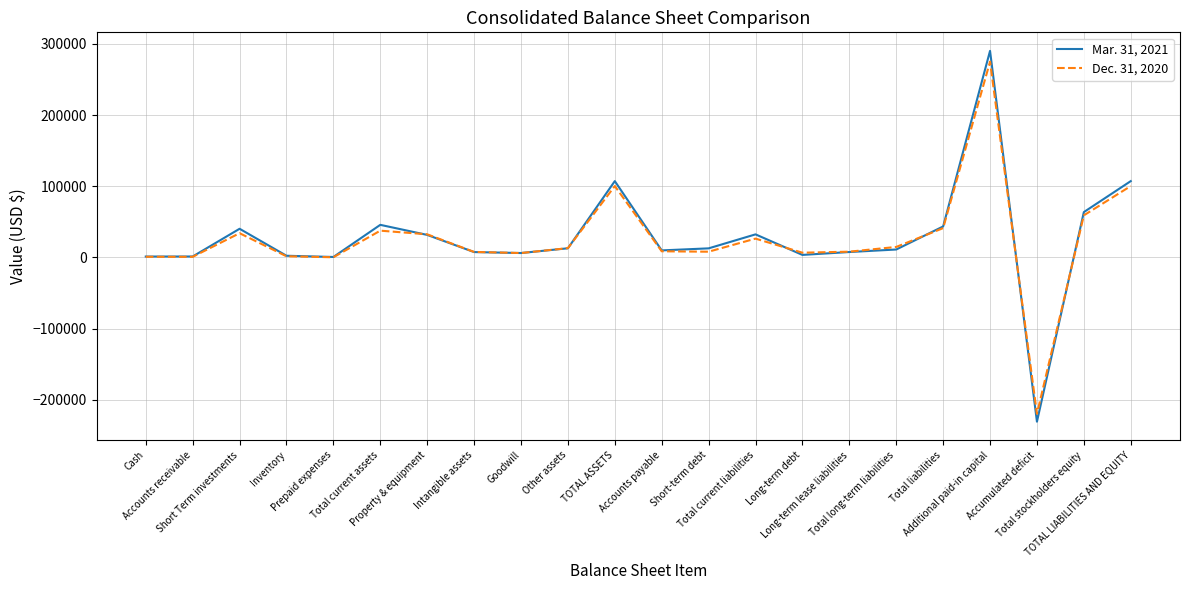

What is the greatest value displayed?

290225